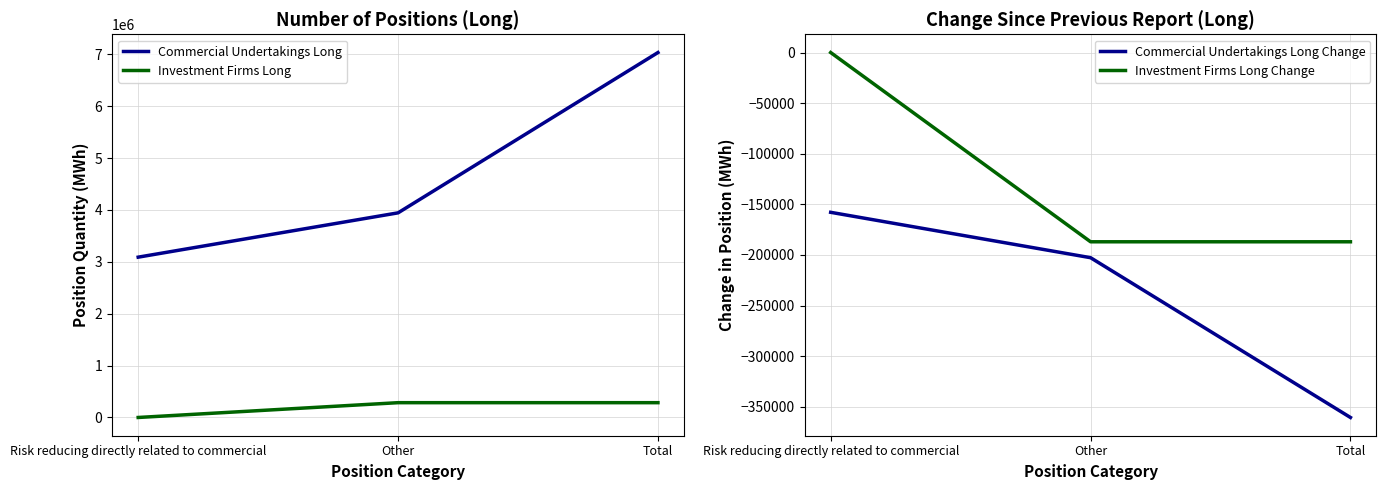

At which label is Investment Firms Long Change closest to -93480?

Risk reducing directly related to commercial